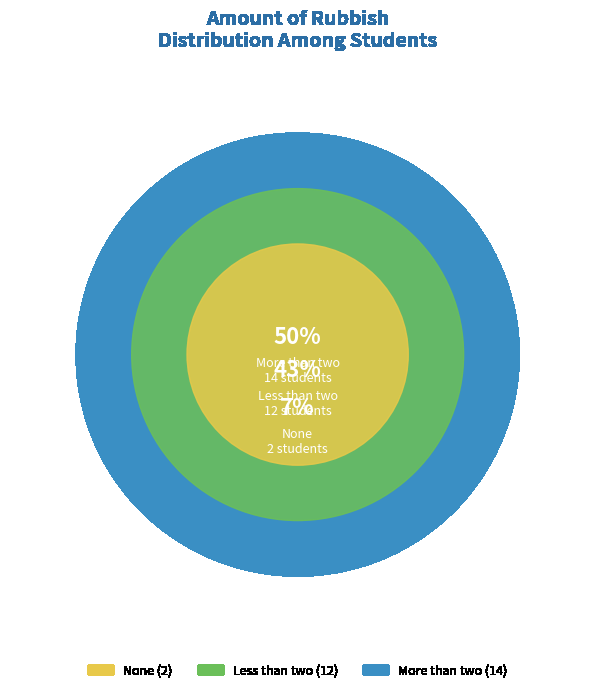

What percentage is the None slice, to the nearest percent?

7%